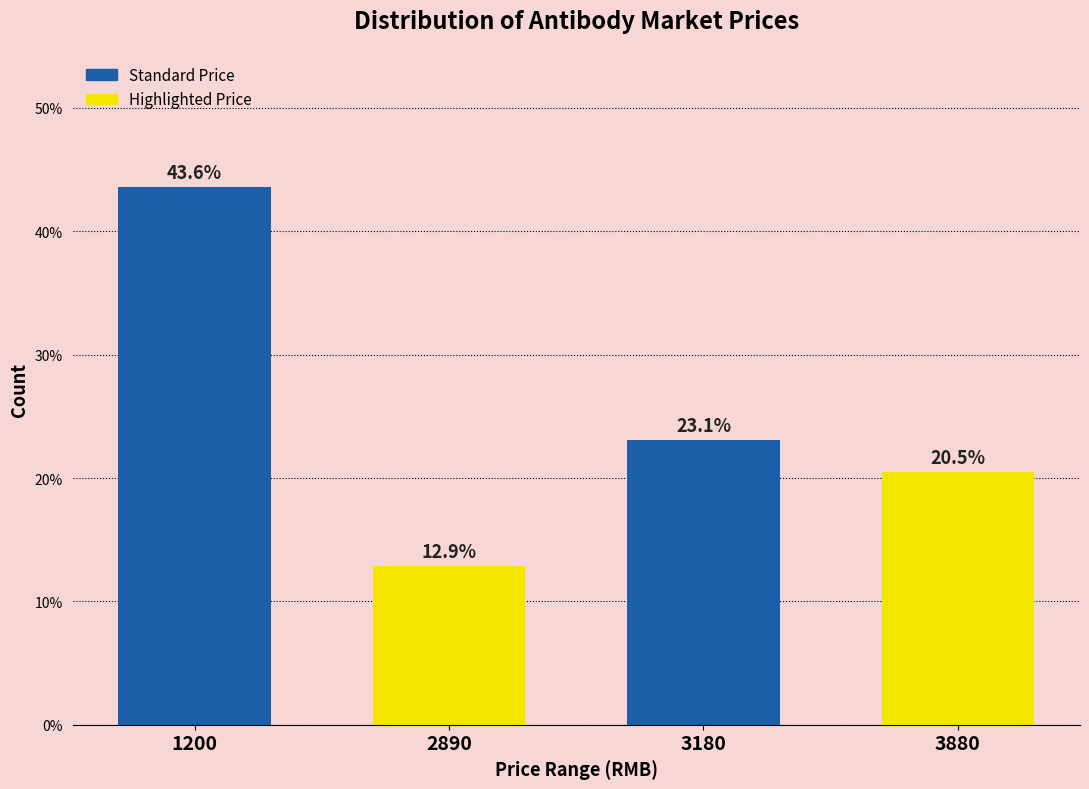

Reading left to right, extract all data points from this chart.

43.6	12.9	23.1	20.5